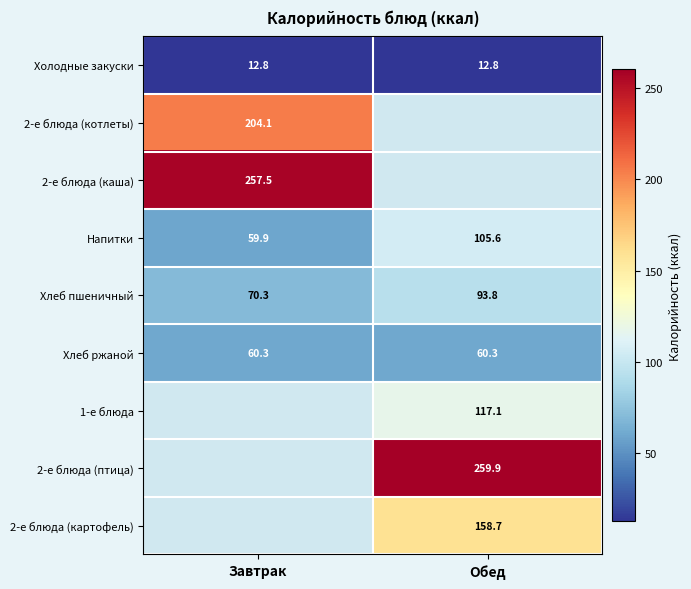

Count the number of data series in this chart.

9